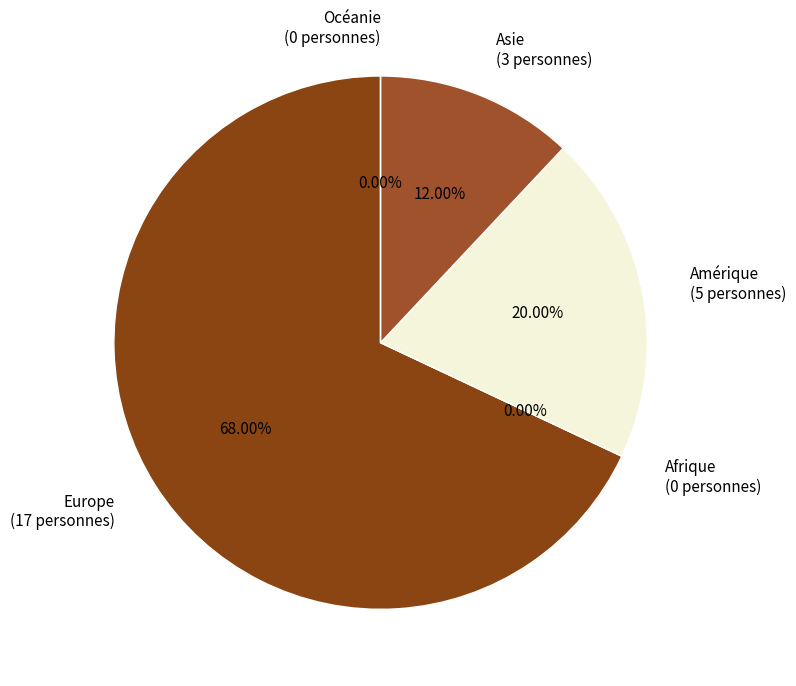

Rank the categories by value from lowest to highest.

Afrique, Océanie, Asie, Amérique, Europe